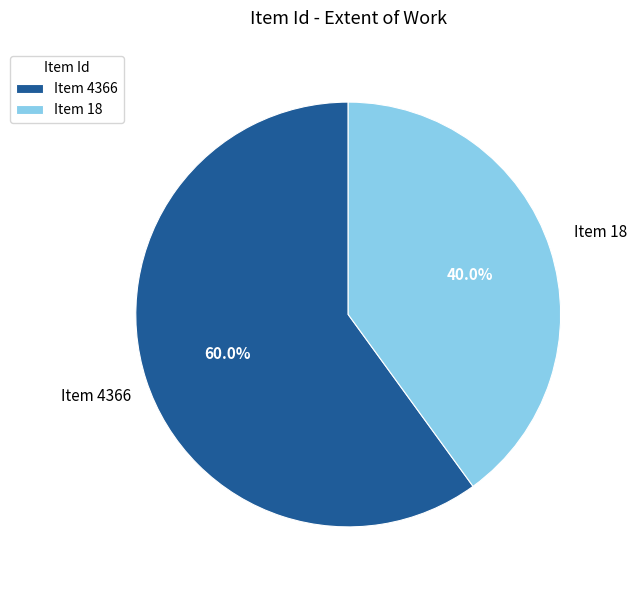

Combined, what portion of the pie is Item 4366 and Item 18?

100.0%